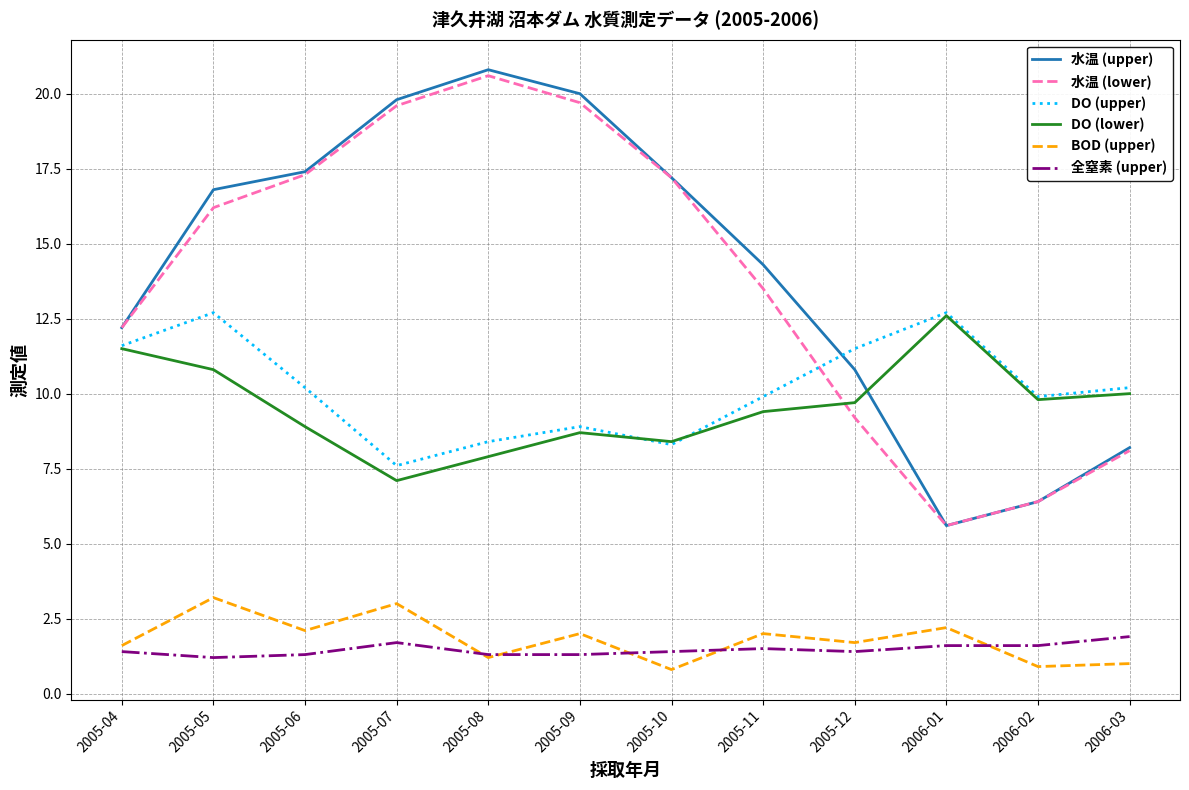

Which category has the highest value across all series?

2005-08